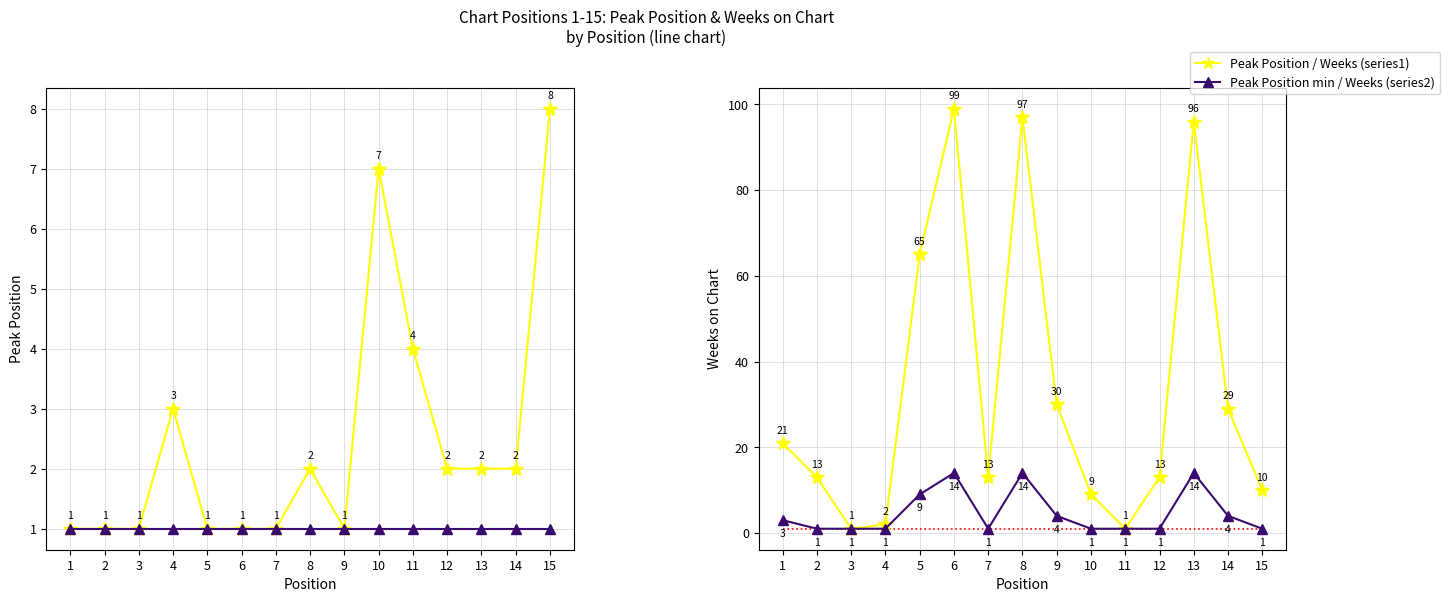

List the labels in order of (Weeks on Chart, series2) value, largest first.

6, 8, 13, 5, 9, 14, 1, 2, 3, 4, 7, 10, 11, 12, 15